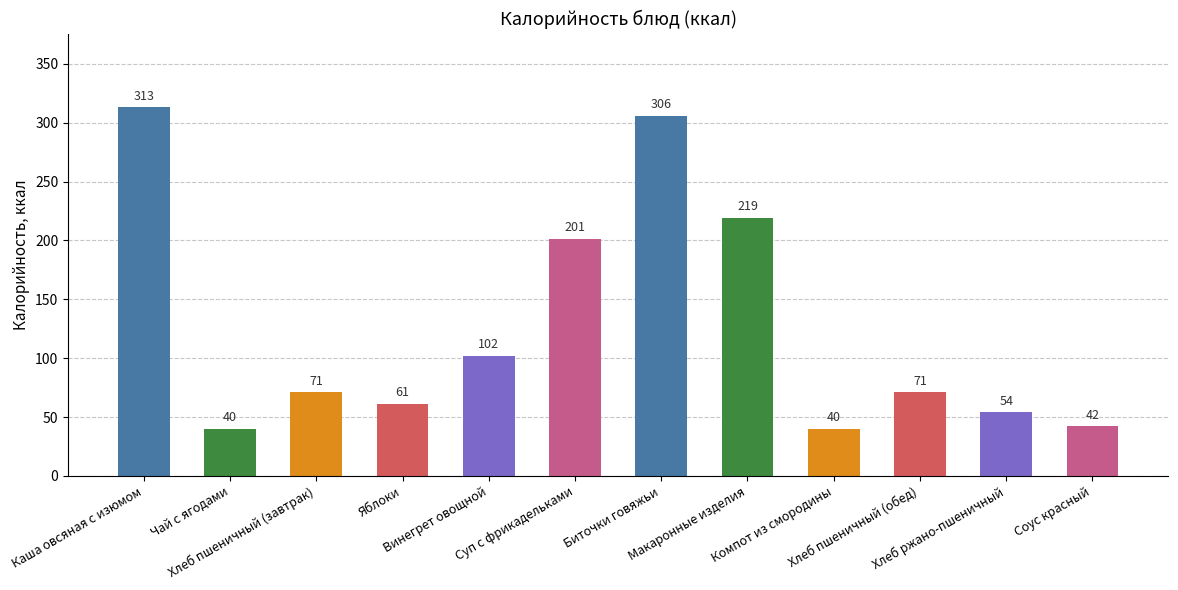

What is the change in value from Чай с ягодами to Яблоки?

+21